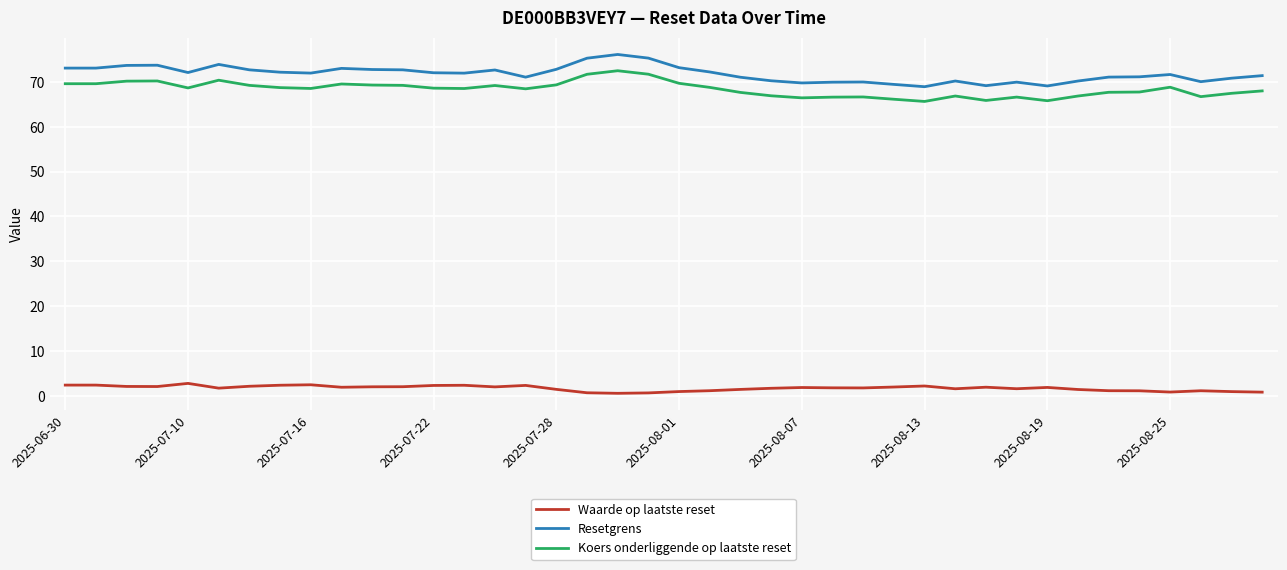

True or false: Resetgrens and Waarde op laatste reset intersect in this chart.

False